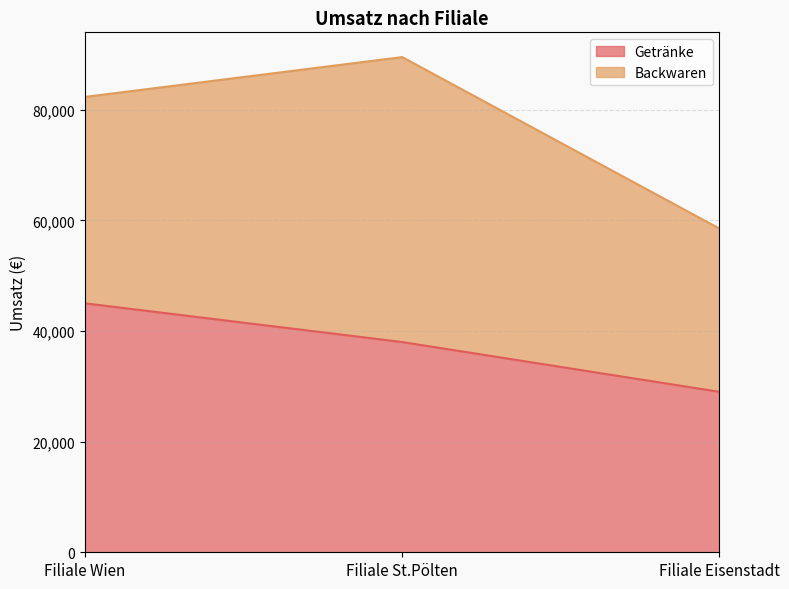

The chart shows a value of 78777 at Filiale Wien. True or false?

False